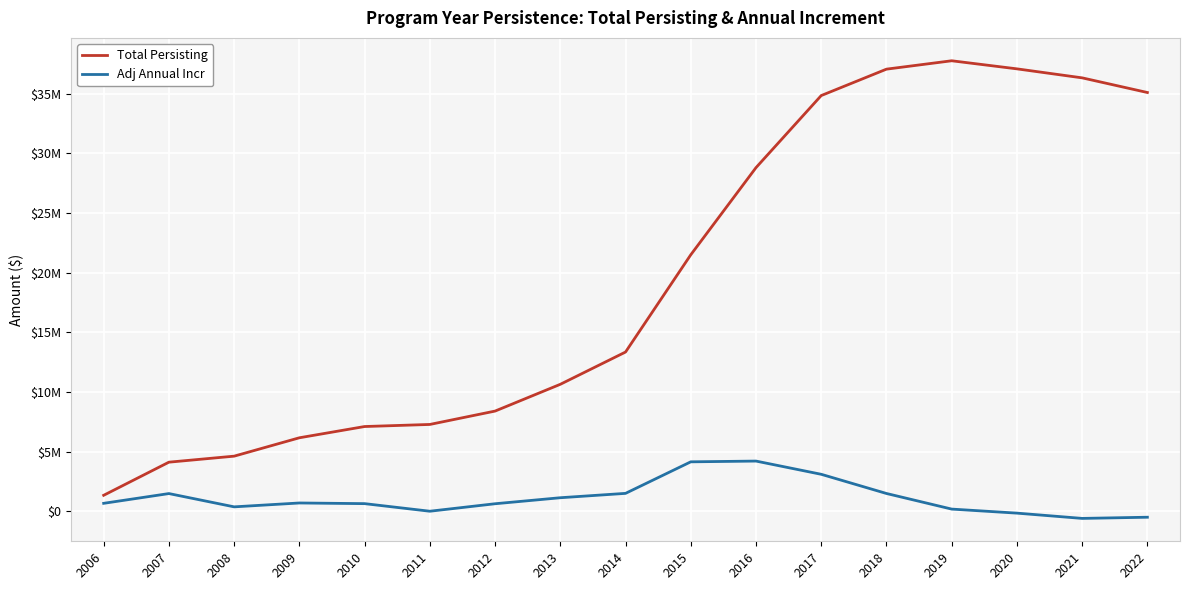

Between 2008 and 2009, which series saw the biggest shift?

Total Persisting